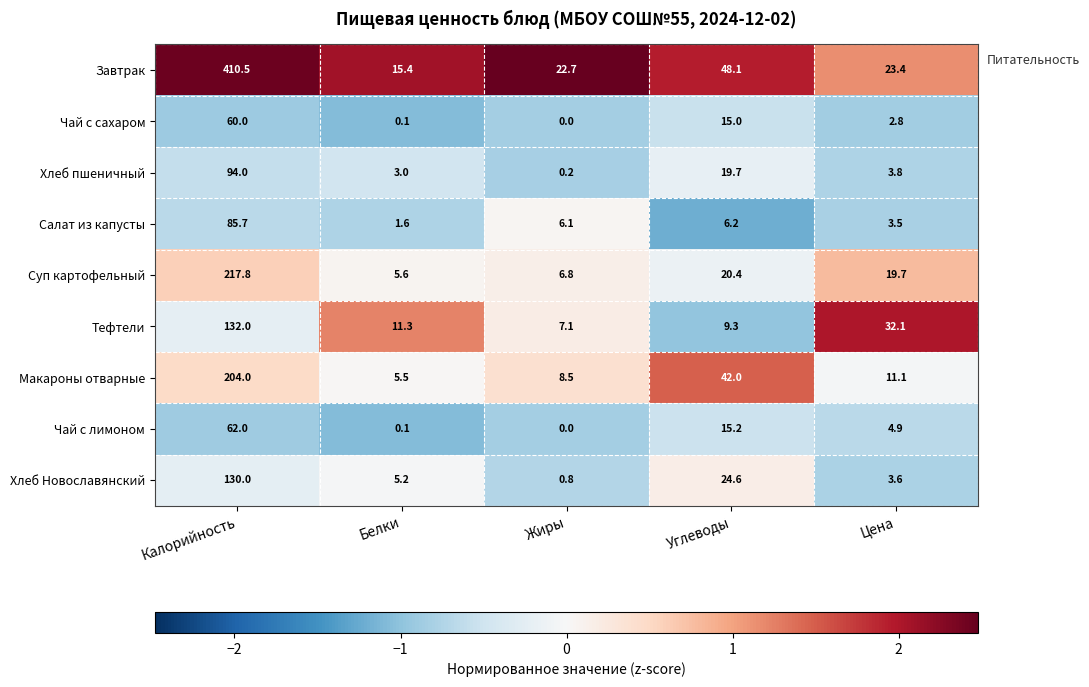

True or false: Хлеб Новославянский has a value of 130.0 at Калорийность.

True